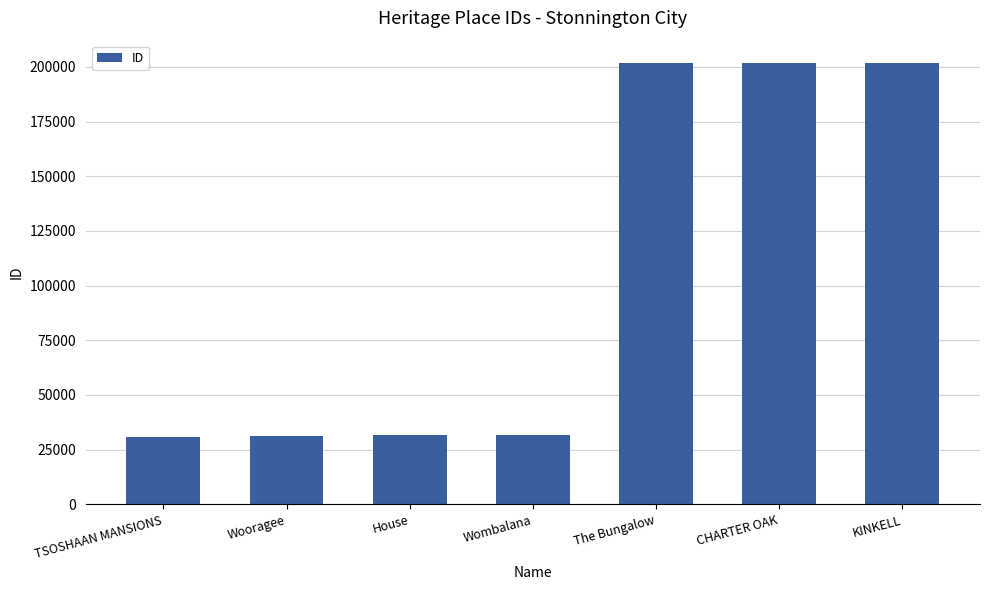

How many values are below 31519?

3